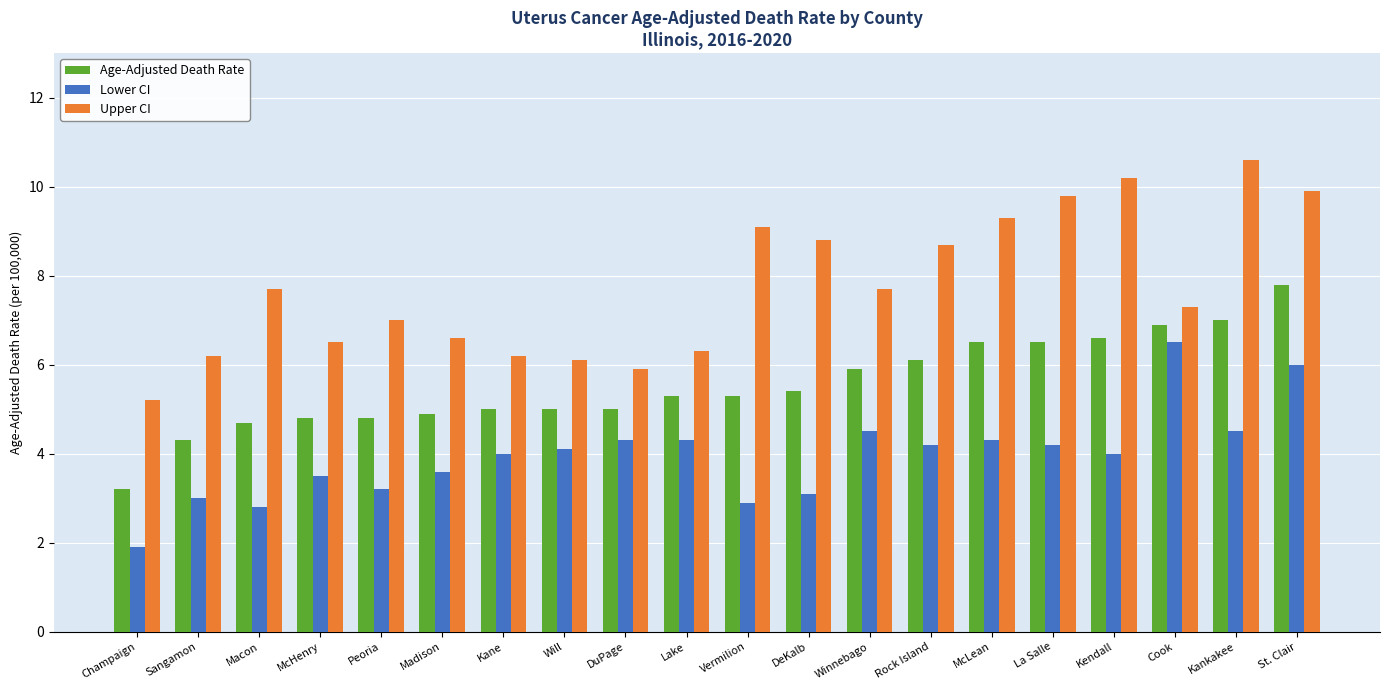

Rank the series by their maximum value, from lowest to highest.

Lower CI, Age-Adjusted Death Rate, Upper CI